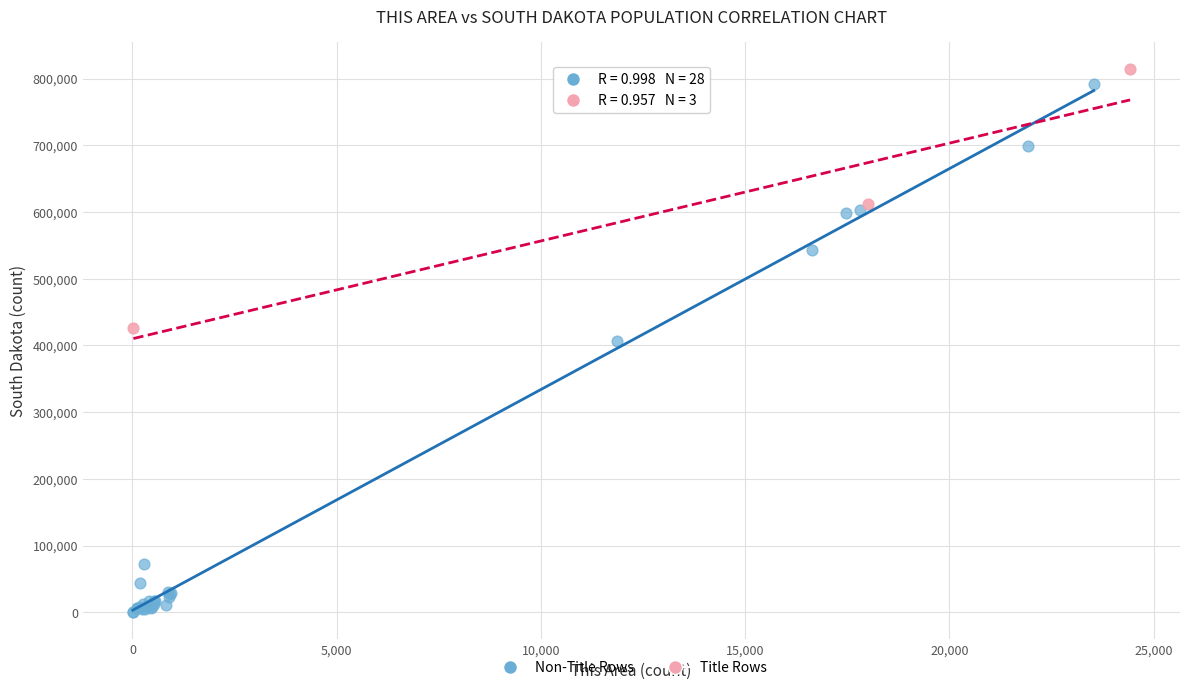

Which series has the largest Y range (max minus min)?

Non-Title Rows